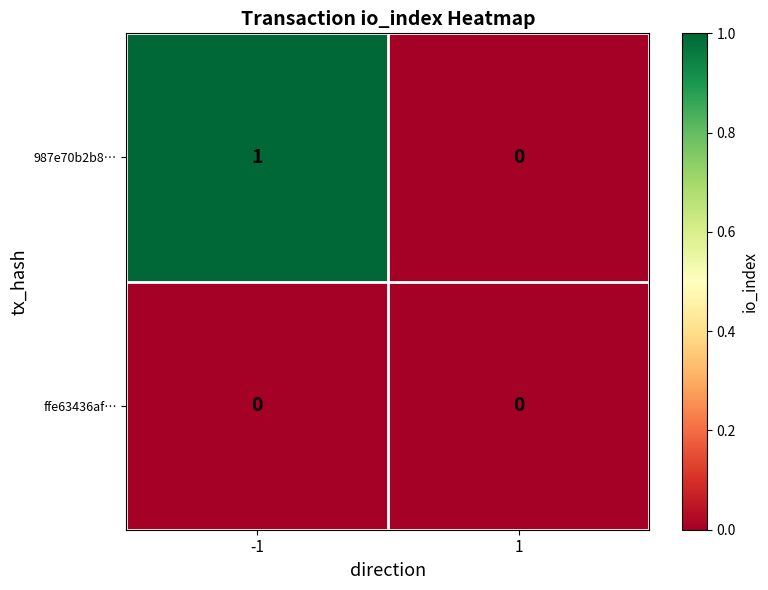

Is it true that 987e70b2b8… equals 1 at -1?

True